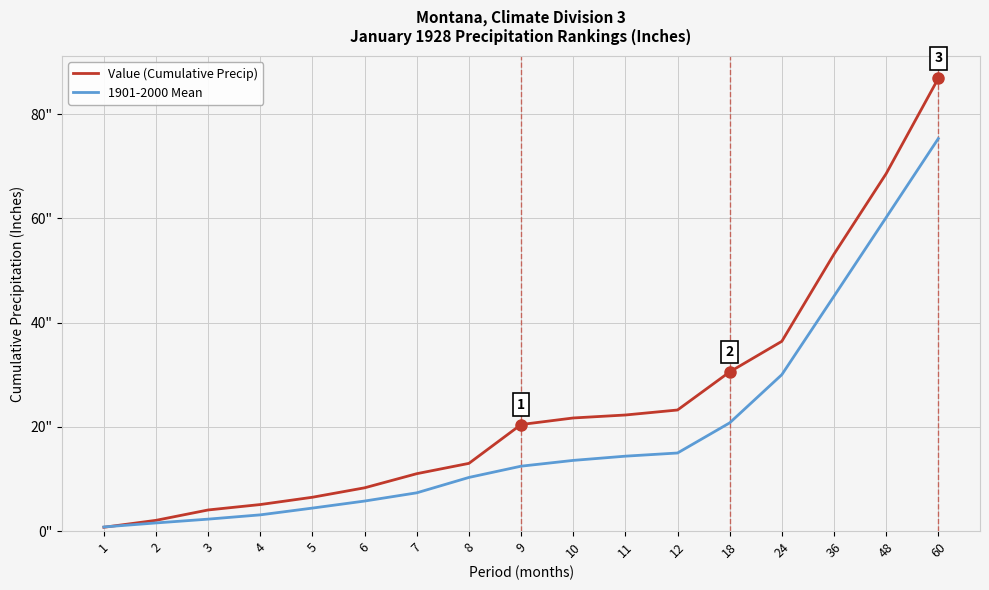

Reading left to right, what are all the values shown in this chart?

Value (Cumulative Precip): 1=0.7	2=2.1	3=4.0	4=5.1	5=6.5	6=8.3	7=11.0	8=13.0	9=20.4	10=21.7	11=22.3	12=23.2	18=30.5	24=36.4	36=53.1	48=68.6	60=86.8
1901-2000 Mean: 1=0.8	2=1.6	3=2.3	4=3.1	5=4.4	6=5.8	7=7.3	8=10.3	9=12.4	10=13.6	11=14.4	12=15.0	18=20.8	24=30.0	36=45.1	48=60.2	60=75.3